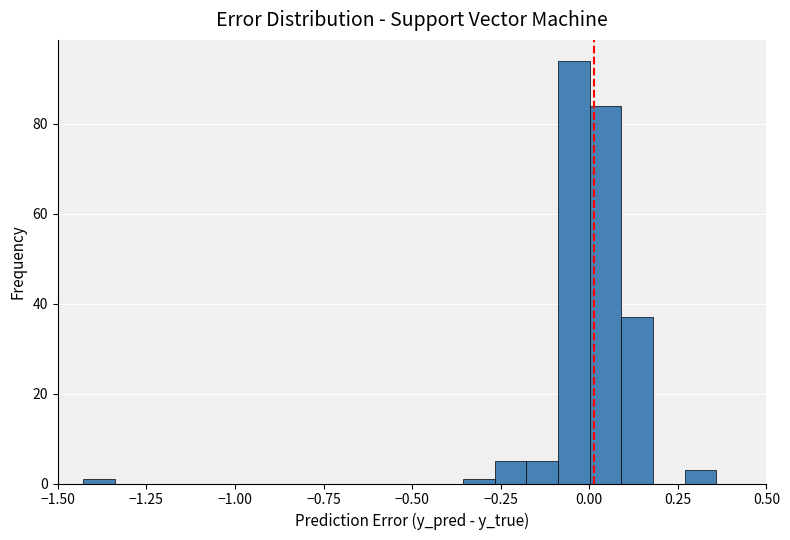

Around what value on the x-axis is the tallest bar? Give the approximate position of its centre, as read against the axis.

-0.05